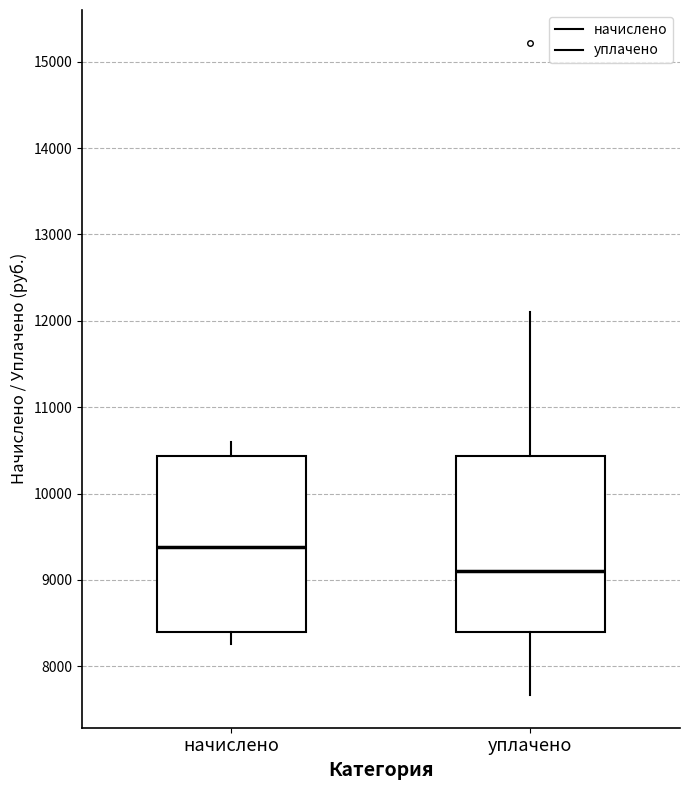

Reading left to right, transcribe this box plot: for each box, give where its median line is, the range the box spans, and where its two whiskers end, as read against the y-axis. The values are not printed on the chart, so give them approximately, as read against the axis.

начислено: median 9400, box 8400 to 10400, whiskers 8300 to 10600
уплачено: median 9100, box 8400 to 10400, whiskers 7700 to 12100